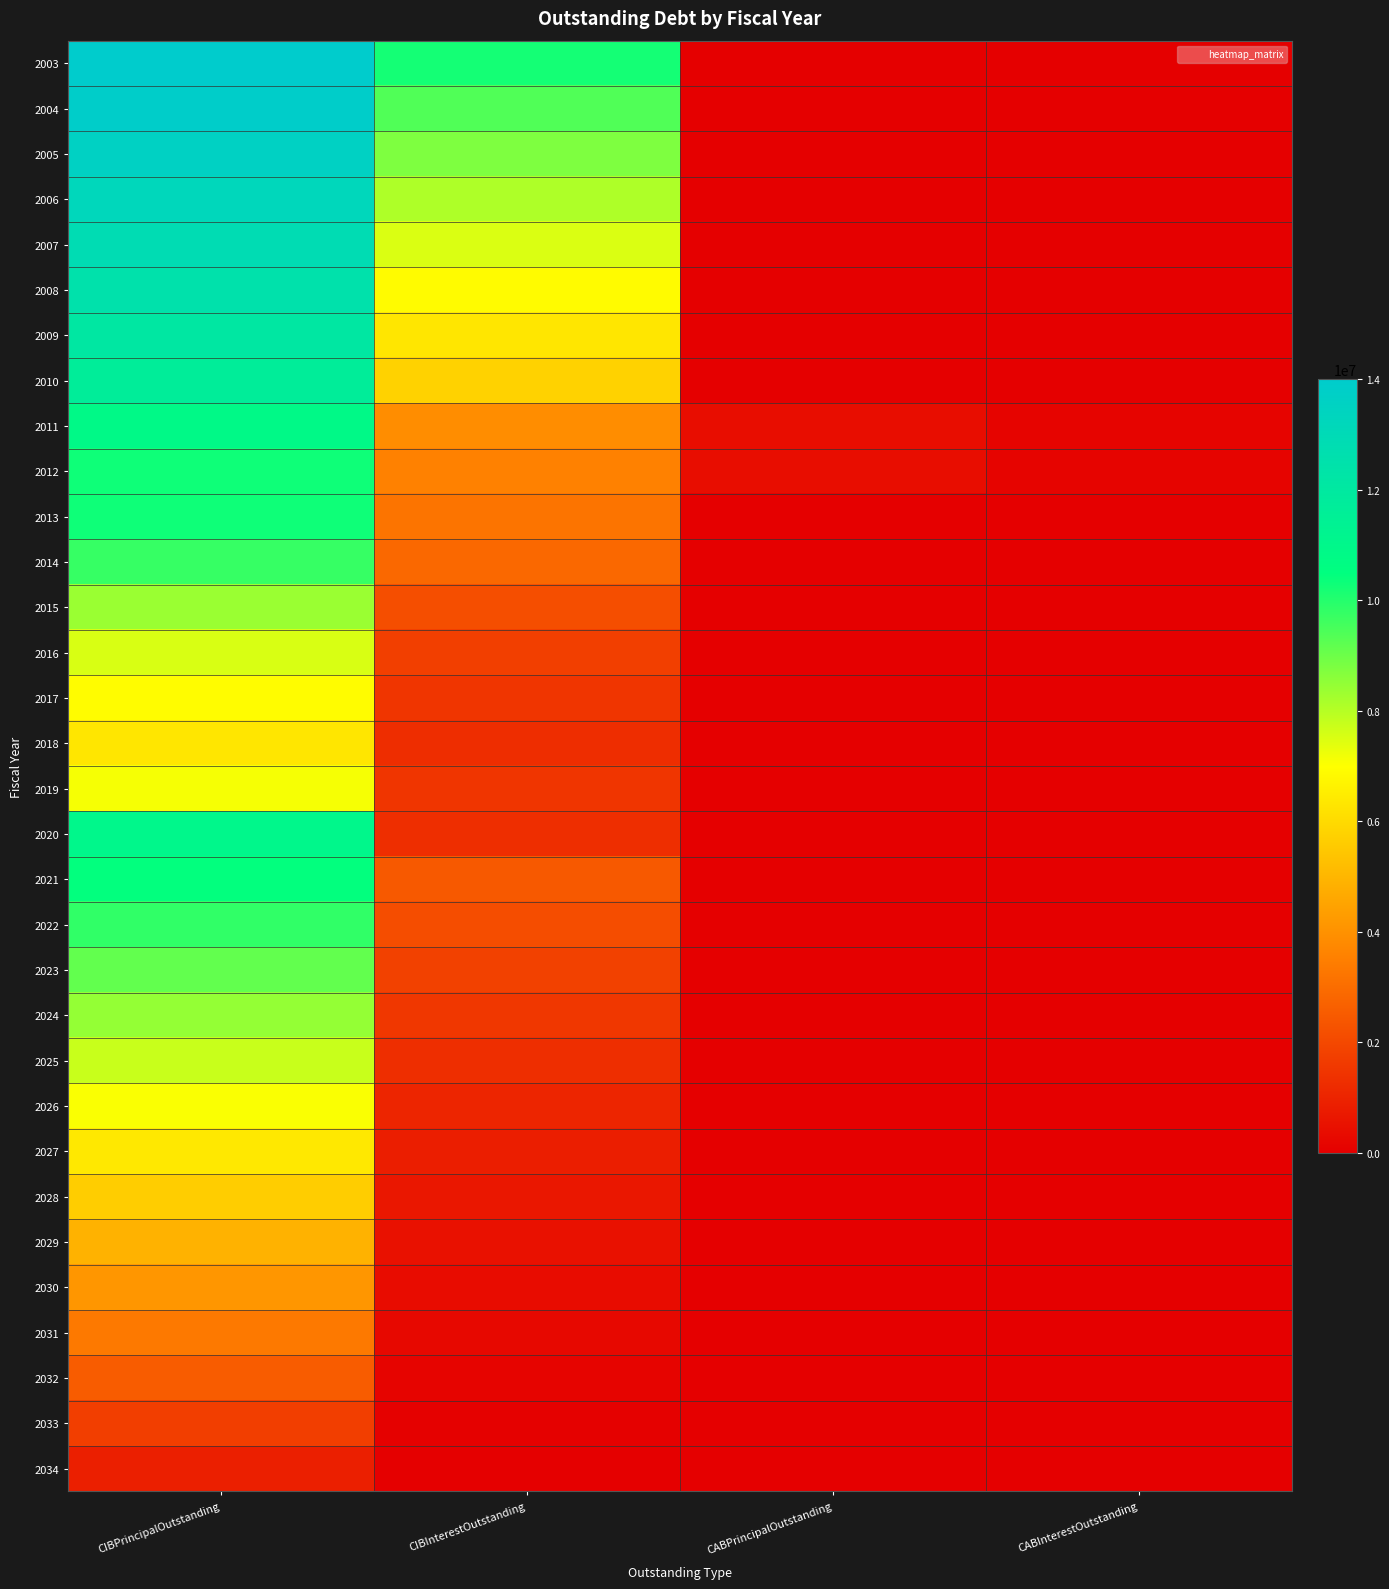

Which series has the largest range (max minus min)?

2003